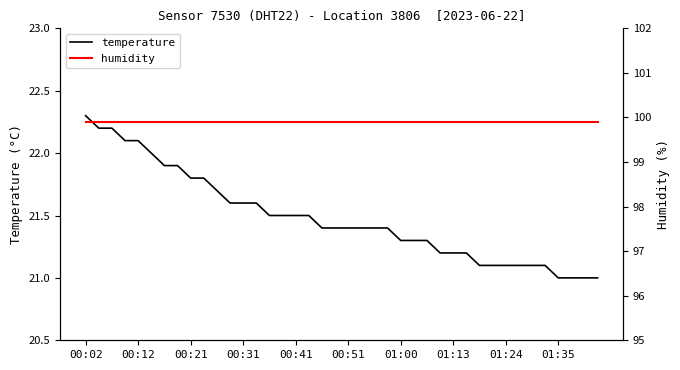

Read the humidity value at 25.

99.9